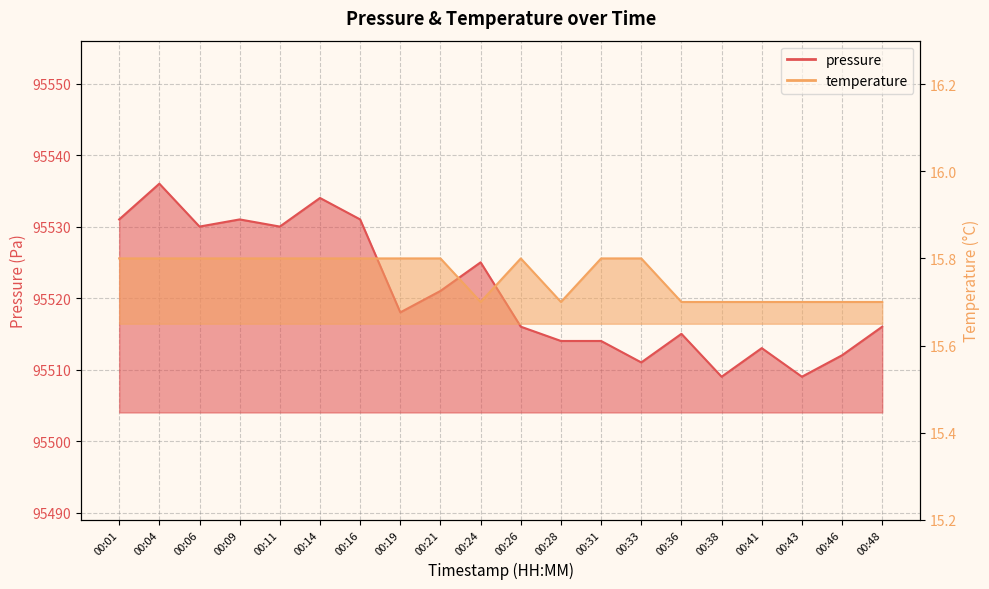

Between 00:19 and 00:28, which is larger?

00:19